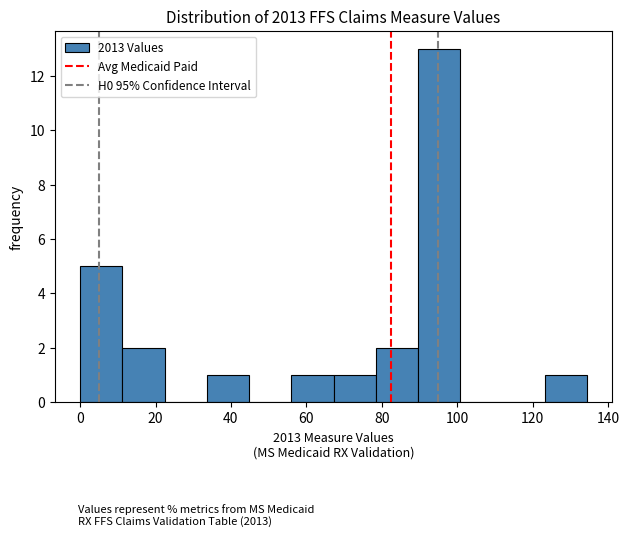

Which range on the x-axis has the tallest bar?

90 to 100